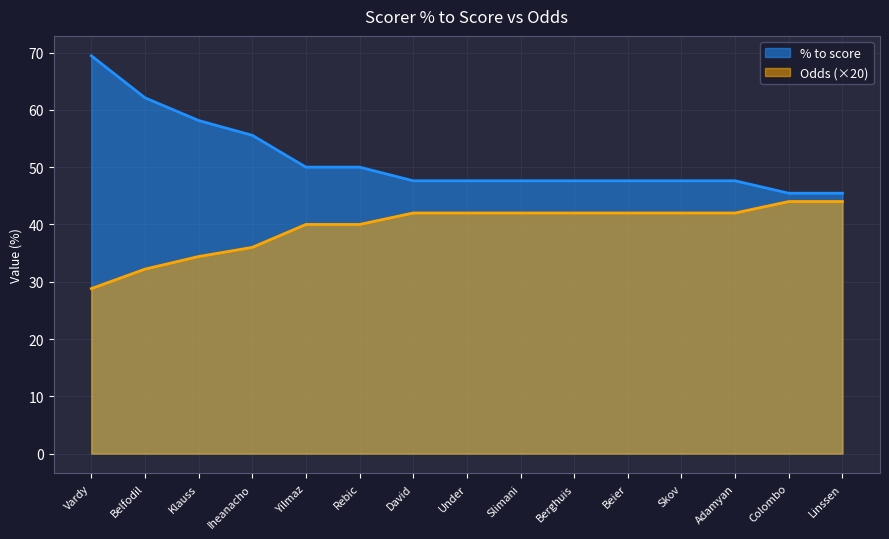

Reading left to right, transcribe all the data shown in this chart.

% to score: Vardy=69.4	Belfodil=62.1	Klauss=58.1	Iheanacho=55.6	Yilmaz=50.0	Rebic=50.0	David=47.6	Under=47.6	Slimani=47.6	Berghuis=47.6	Beier=47.6	Skov=47.6	Adamyan=47.6	Colombo=45.5	Linssen=45.5
Odds: Vardy=28.8	Belfodil=32.2	Klauss=34.4	Iheanacho=36.0	Yilmaz=40.0	Rebic=40.0	David=42.0	Under=42.0	Slimani=42.0	Berghuis=42.0	Beier=42.0	Skov=42.0	Adamyan=42.0	Colombo=44.0	Linssen=44.0